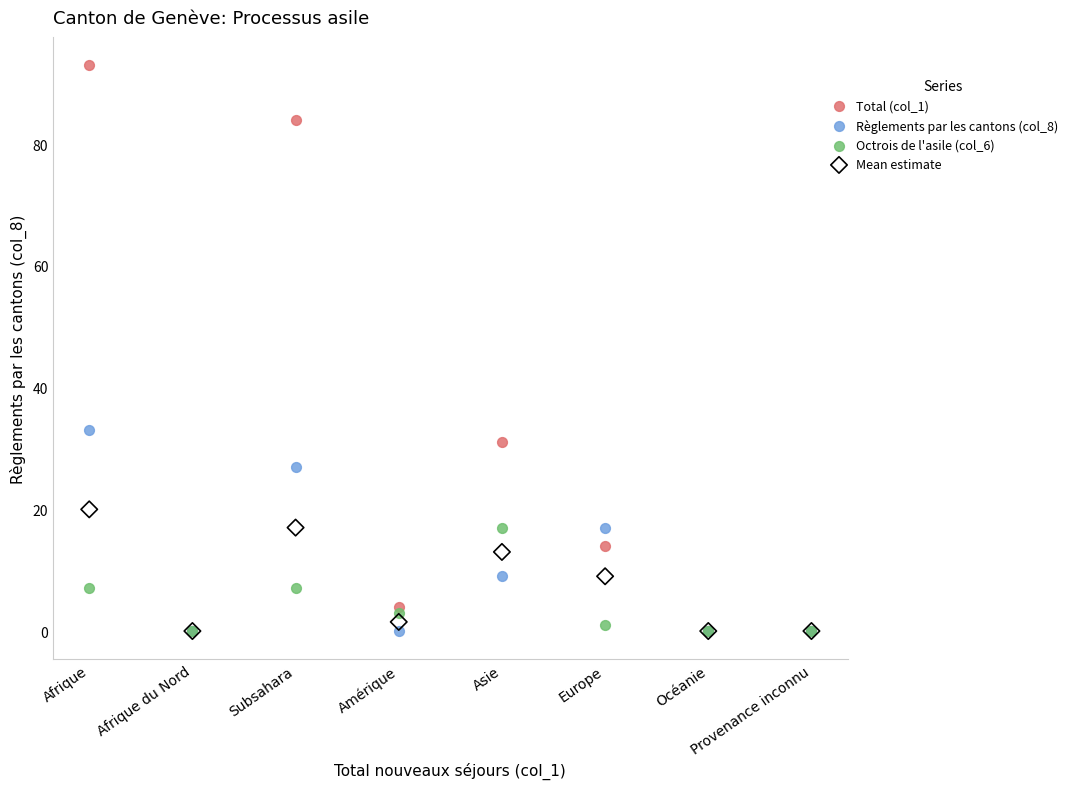

What are all the series names shown in the legend?

Total (col_1), Règlements par les cantons (col_8), Octrois de l'asile (col_6), Mean estimate